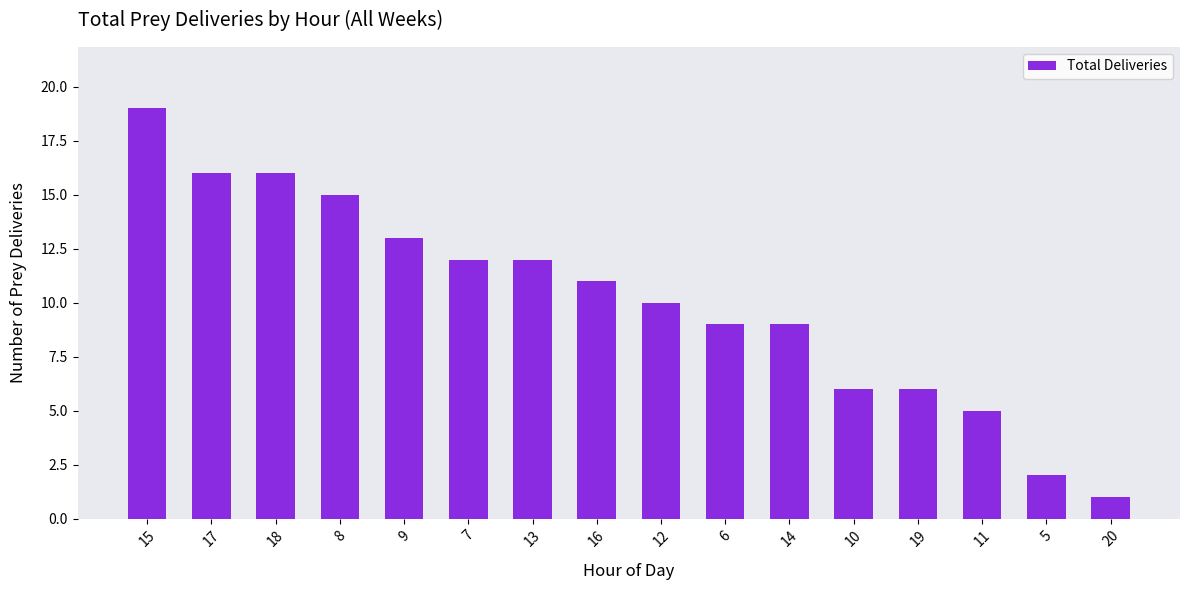

What is the change in value from 13 to 20?

-11